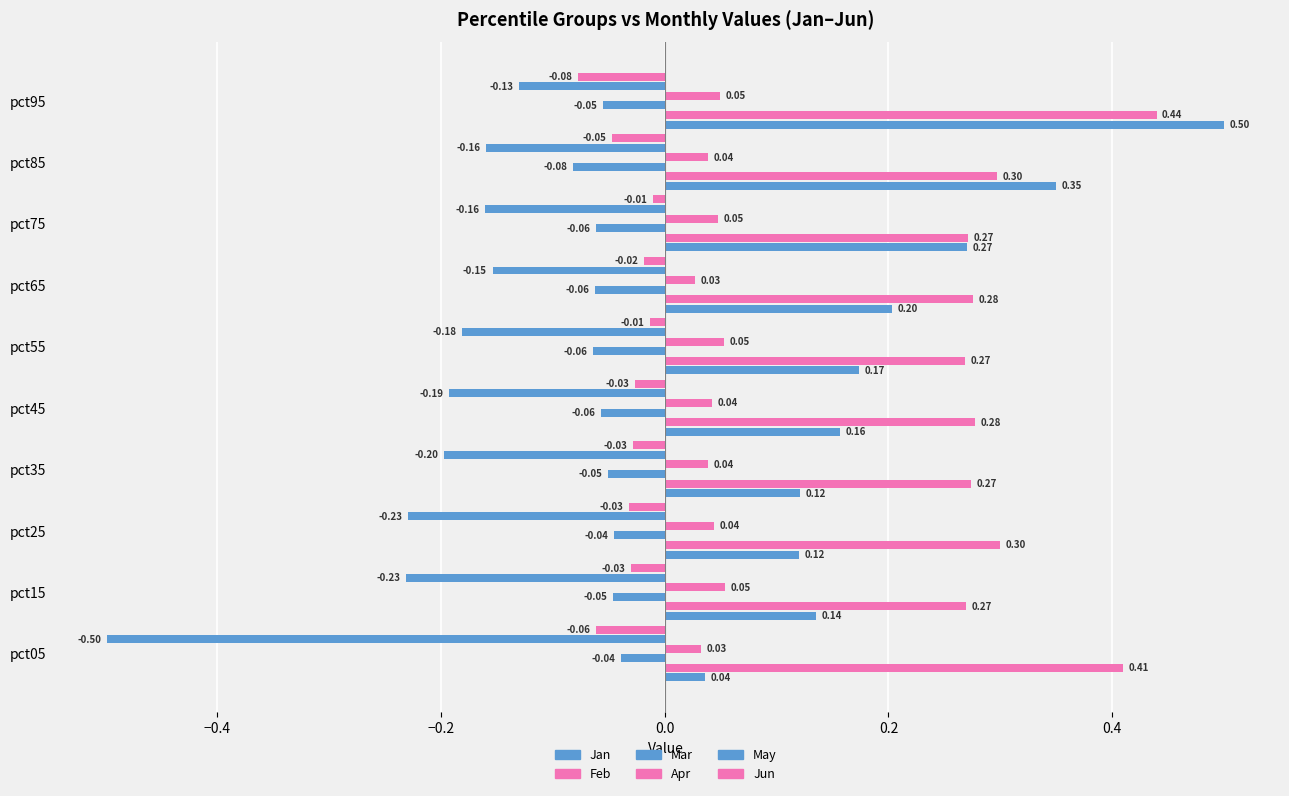

How many distinct data groups are displayed?

6